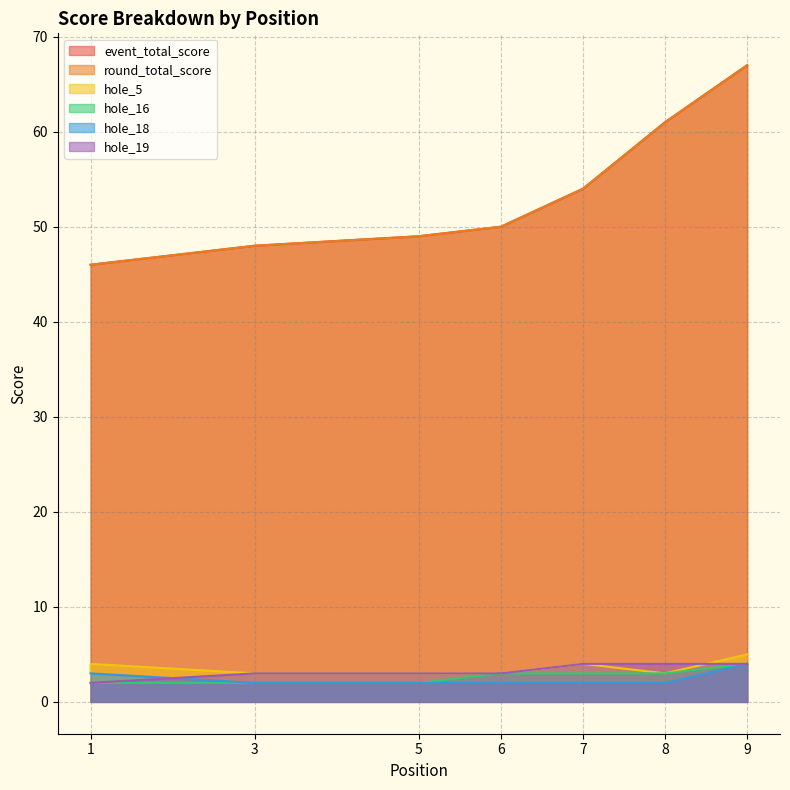

At 5, list the series in order from smallest to largest.

hole_16, hole_18, hole_5, hole_19, event_total_score, round_total_score